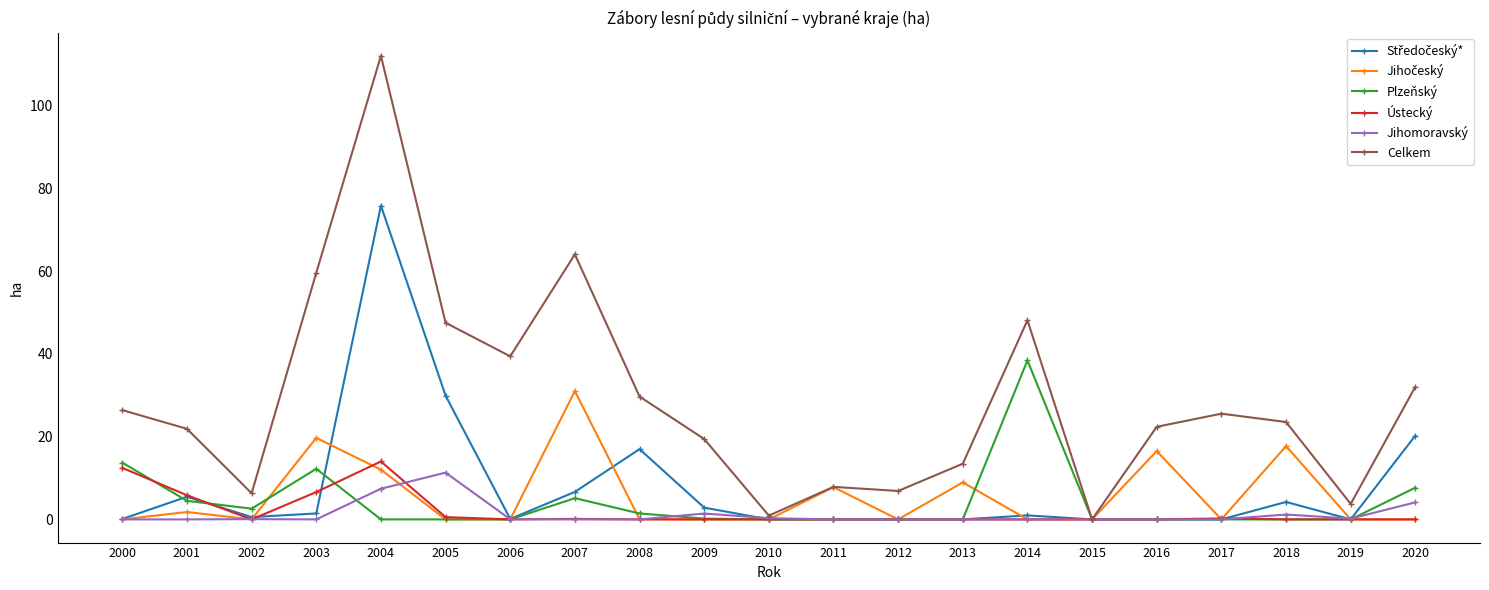

What is the value of the Celkem point at the 21st from the left?

32.1